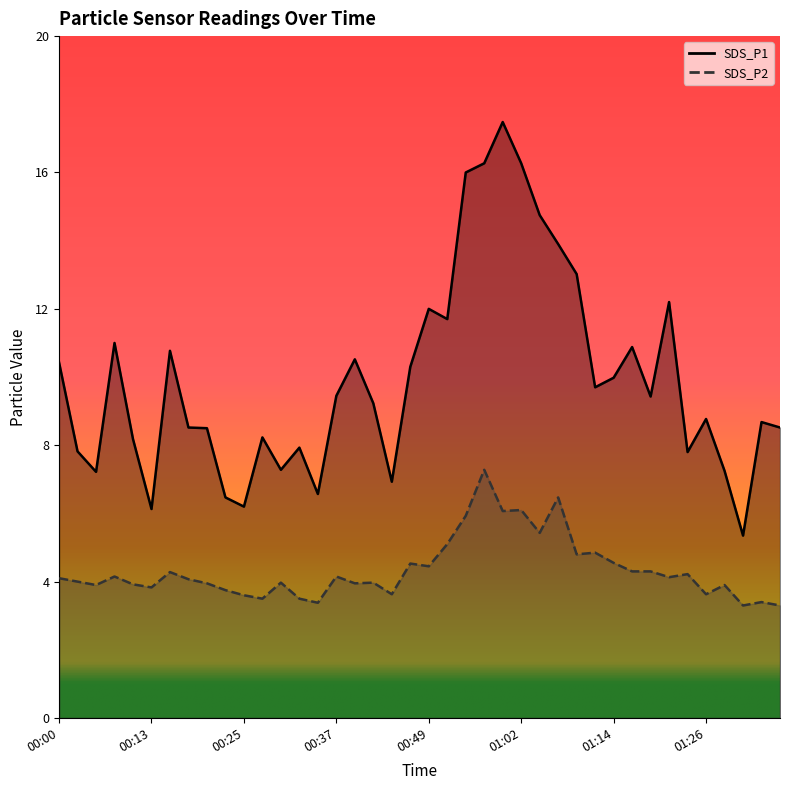

Is this an area chart (filled region under the line)?

No